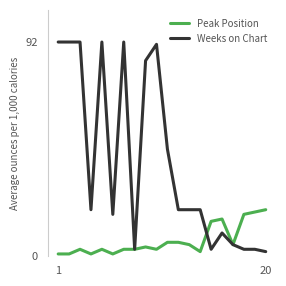

What is the maximum value for Weeks on Chart?

92